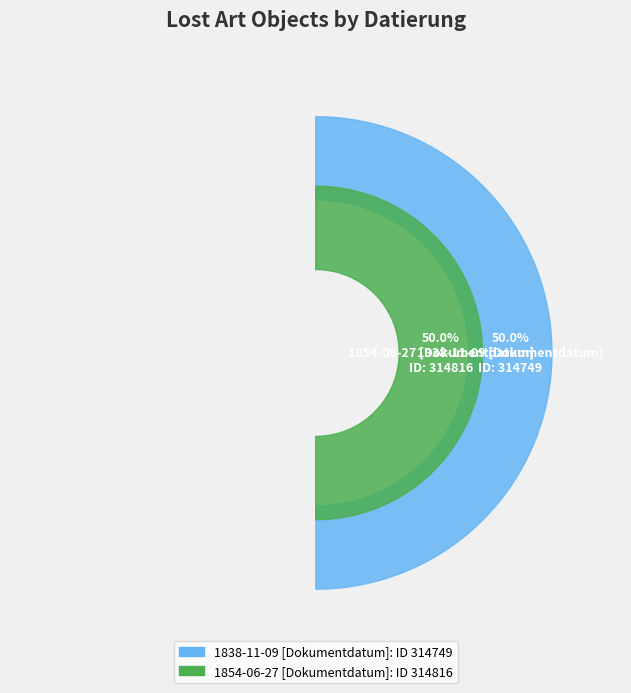

Count the number of slices in the pie.

2